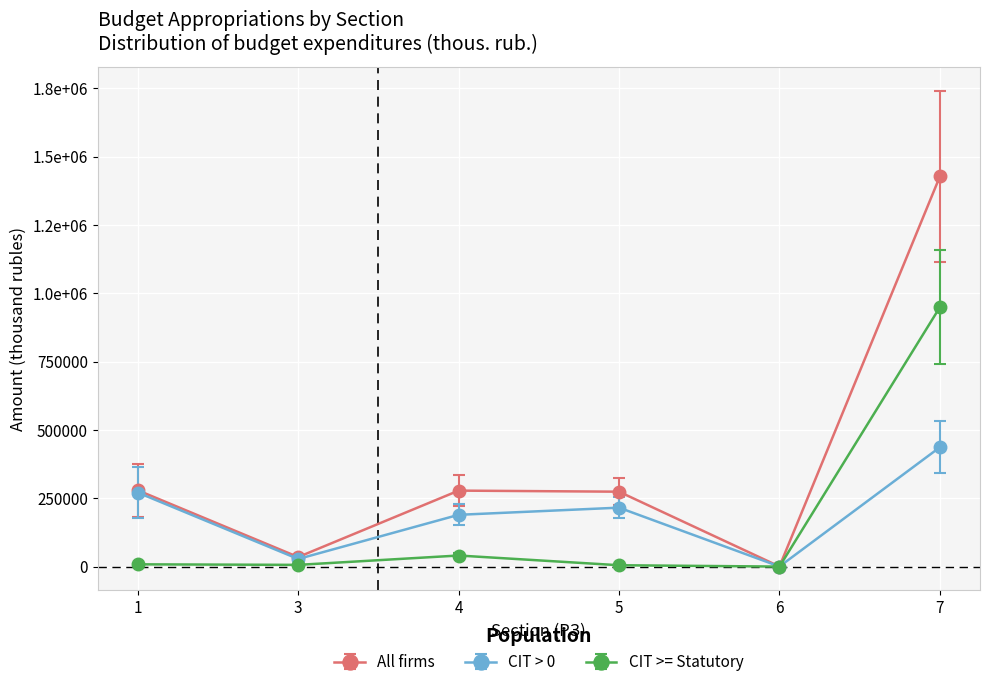

What is the value of the CIT >= Statutory point at the 6th from the left?

948959.7